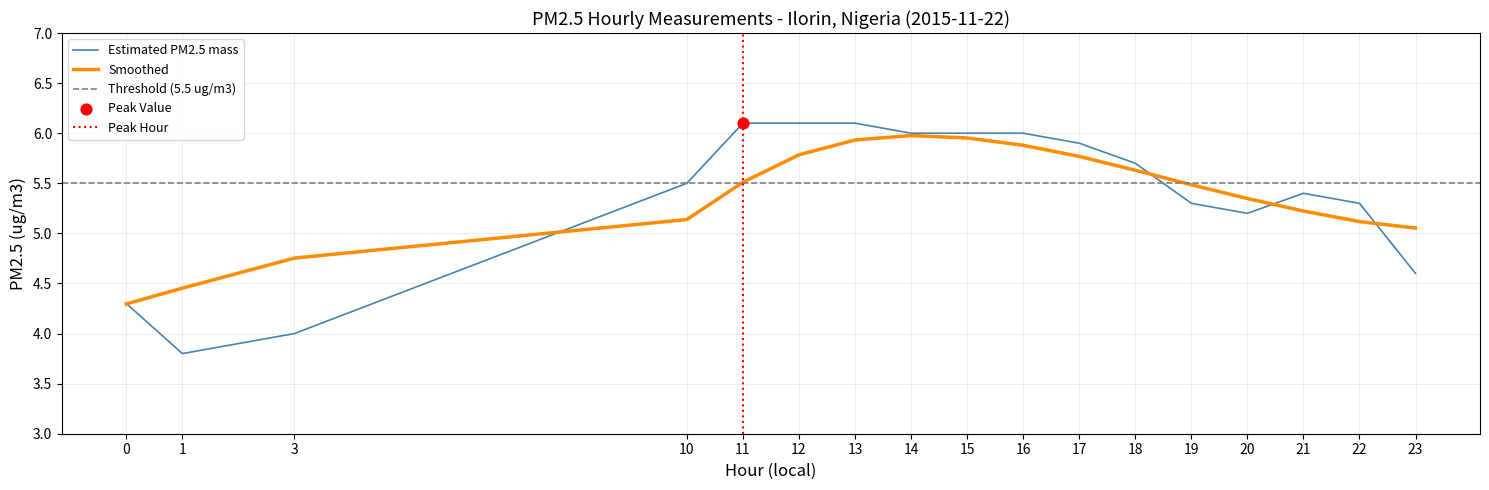

Between 13 and 16, which is larger?

13